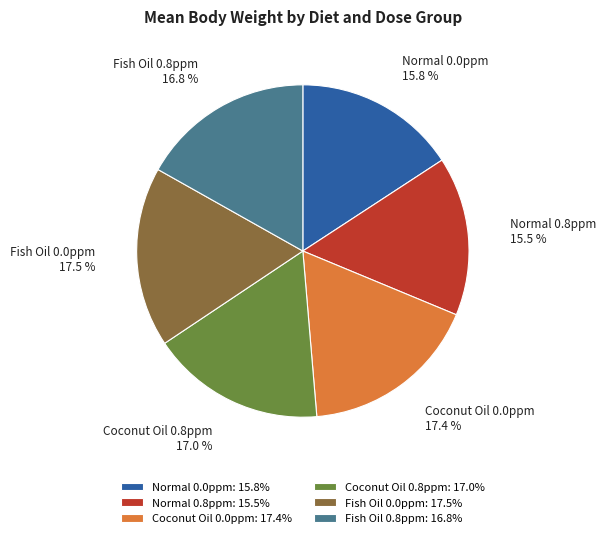

What is the ratio of the value at Fish Oil 0.8ppm to the value at Fish Oil 0.0ppm?

1.0